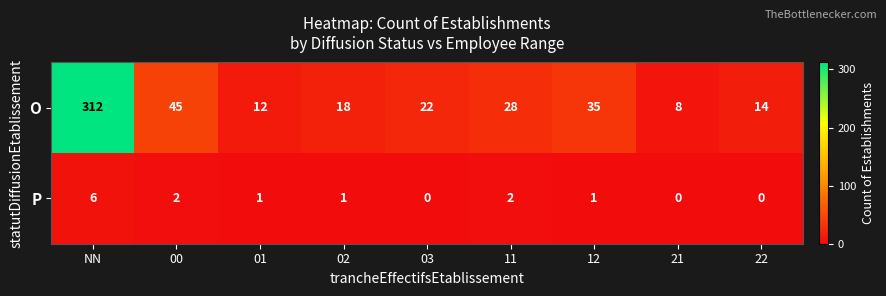

At which label does P first exceed 1?

NN